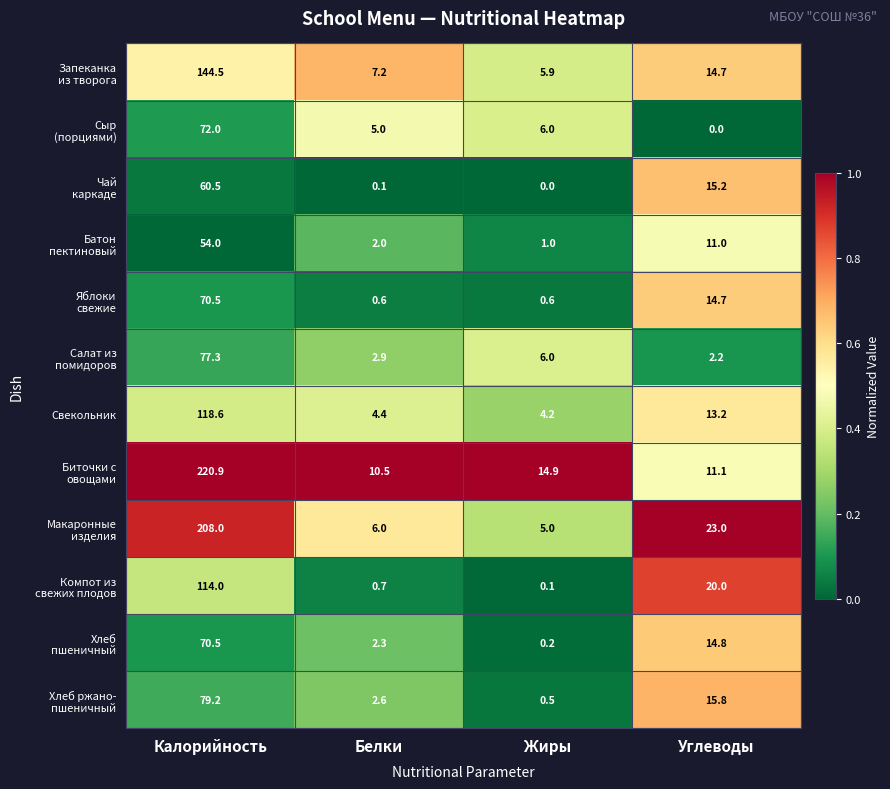

What is the average value of the Свекольник series?

35.1